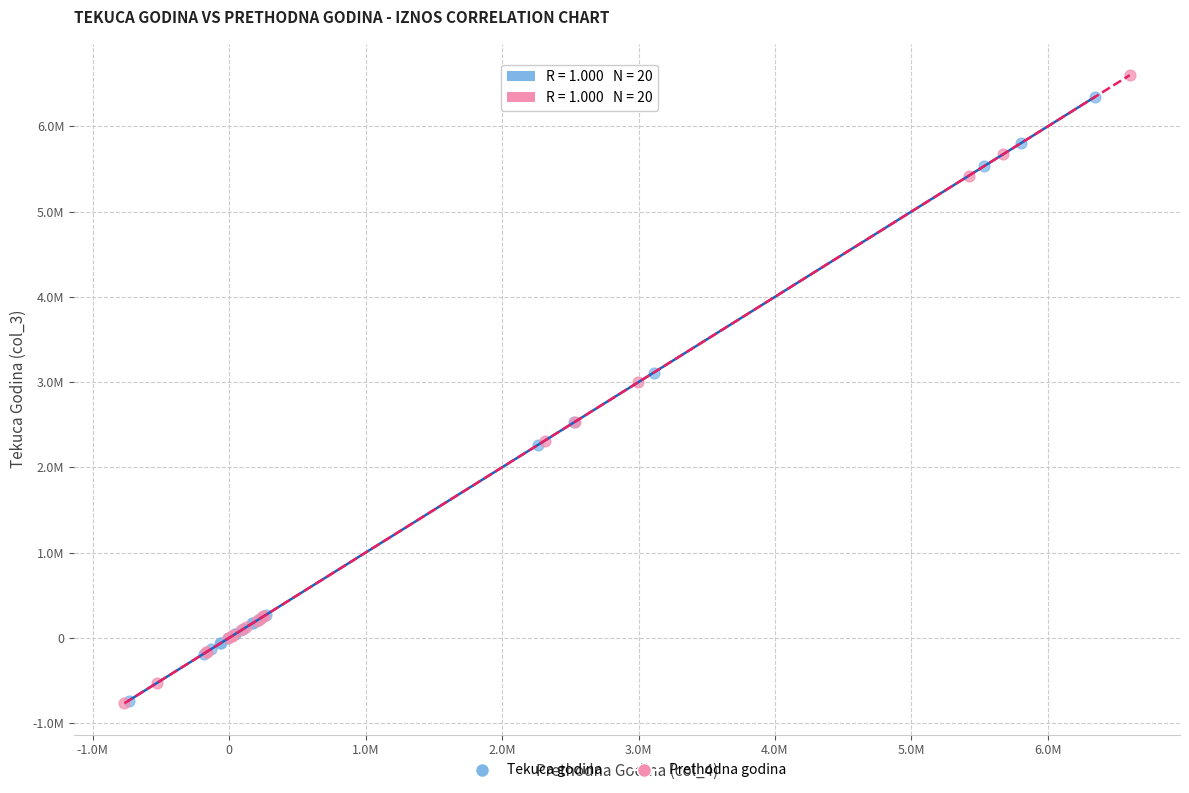

What are all the series names shown in the legend?

Tekuca godina, Prethodna godina